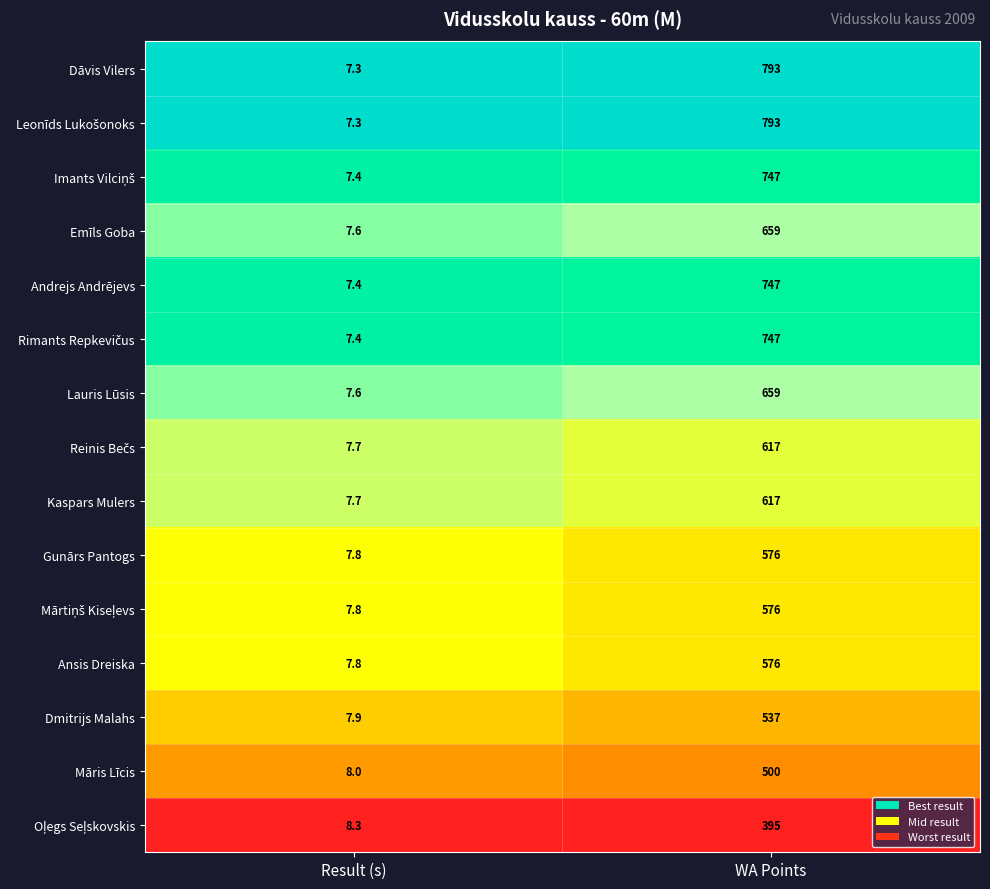

The value of Kaspars Mulers at WA Points is 364.7. True or false?

False